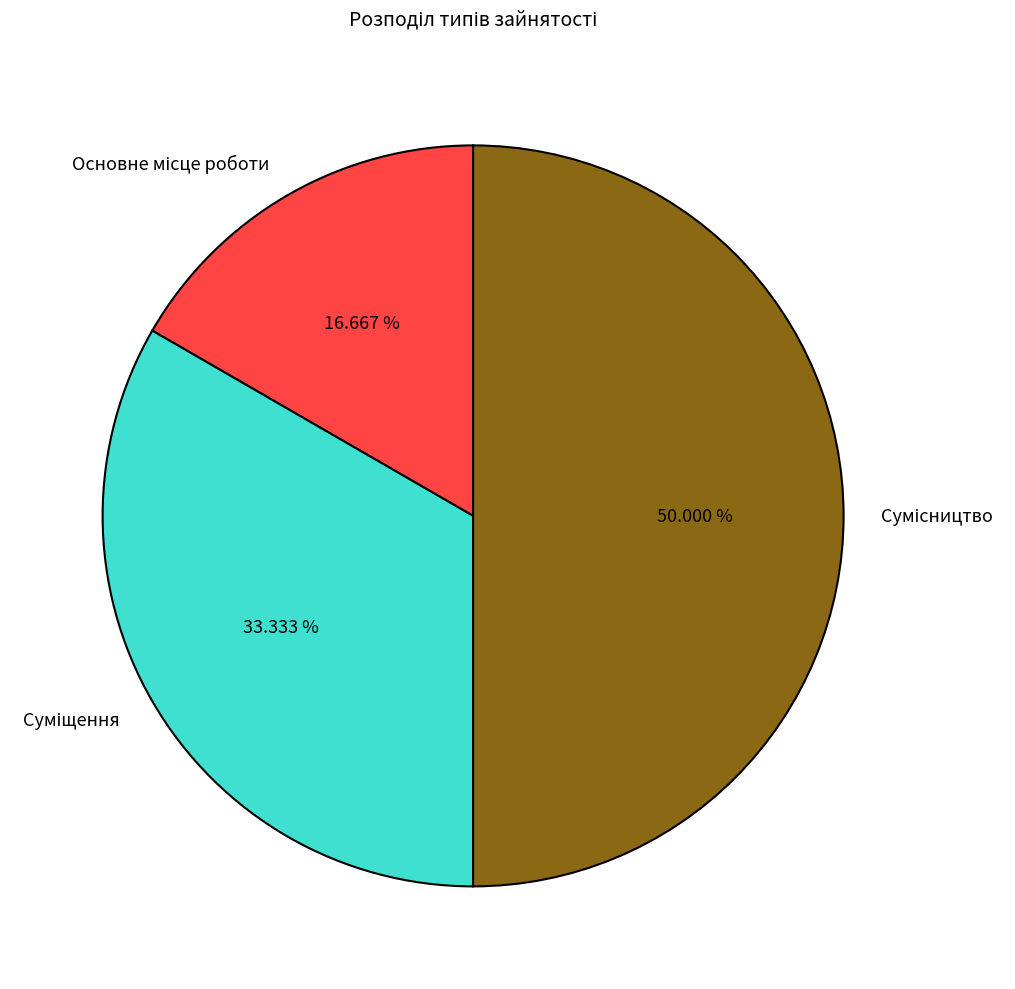

To the nearest percent, what portion does Суміщення represent?

33%